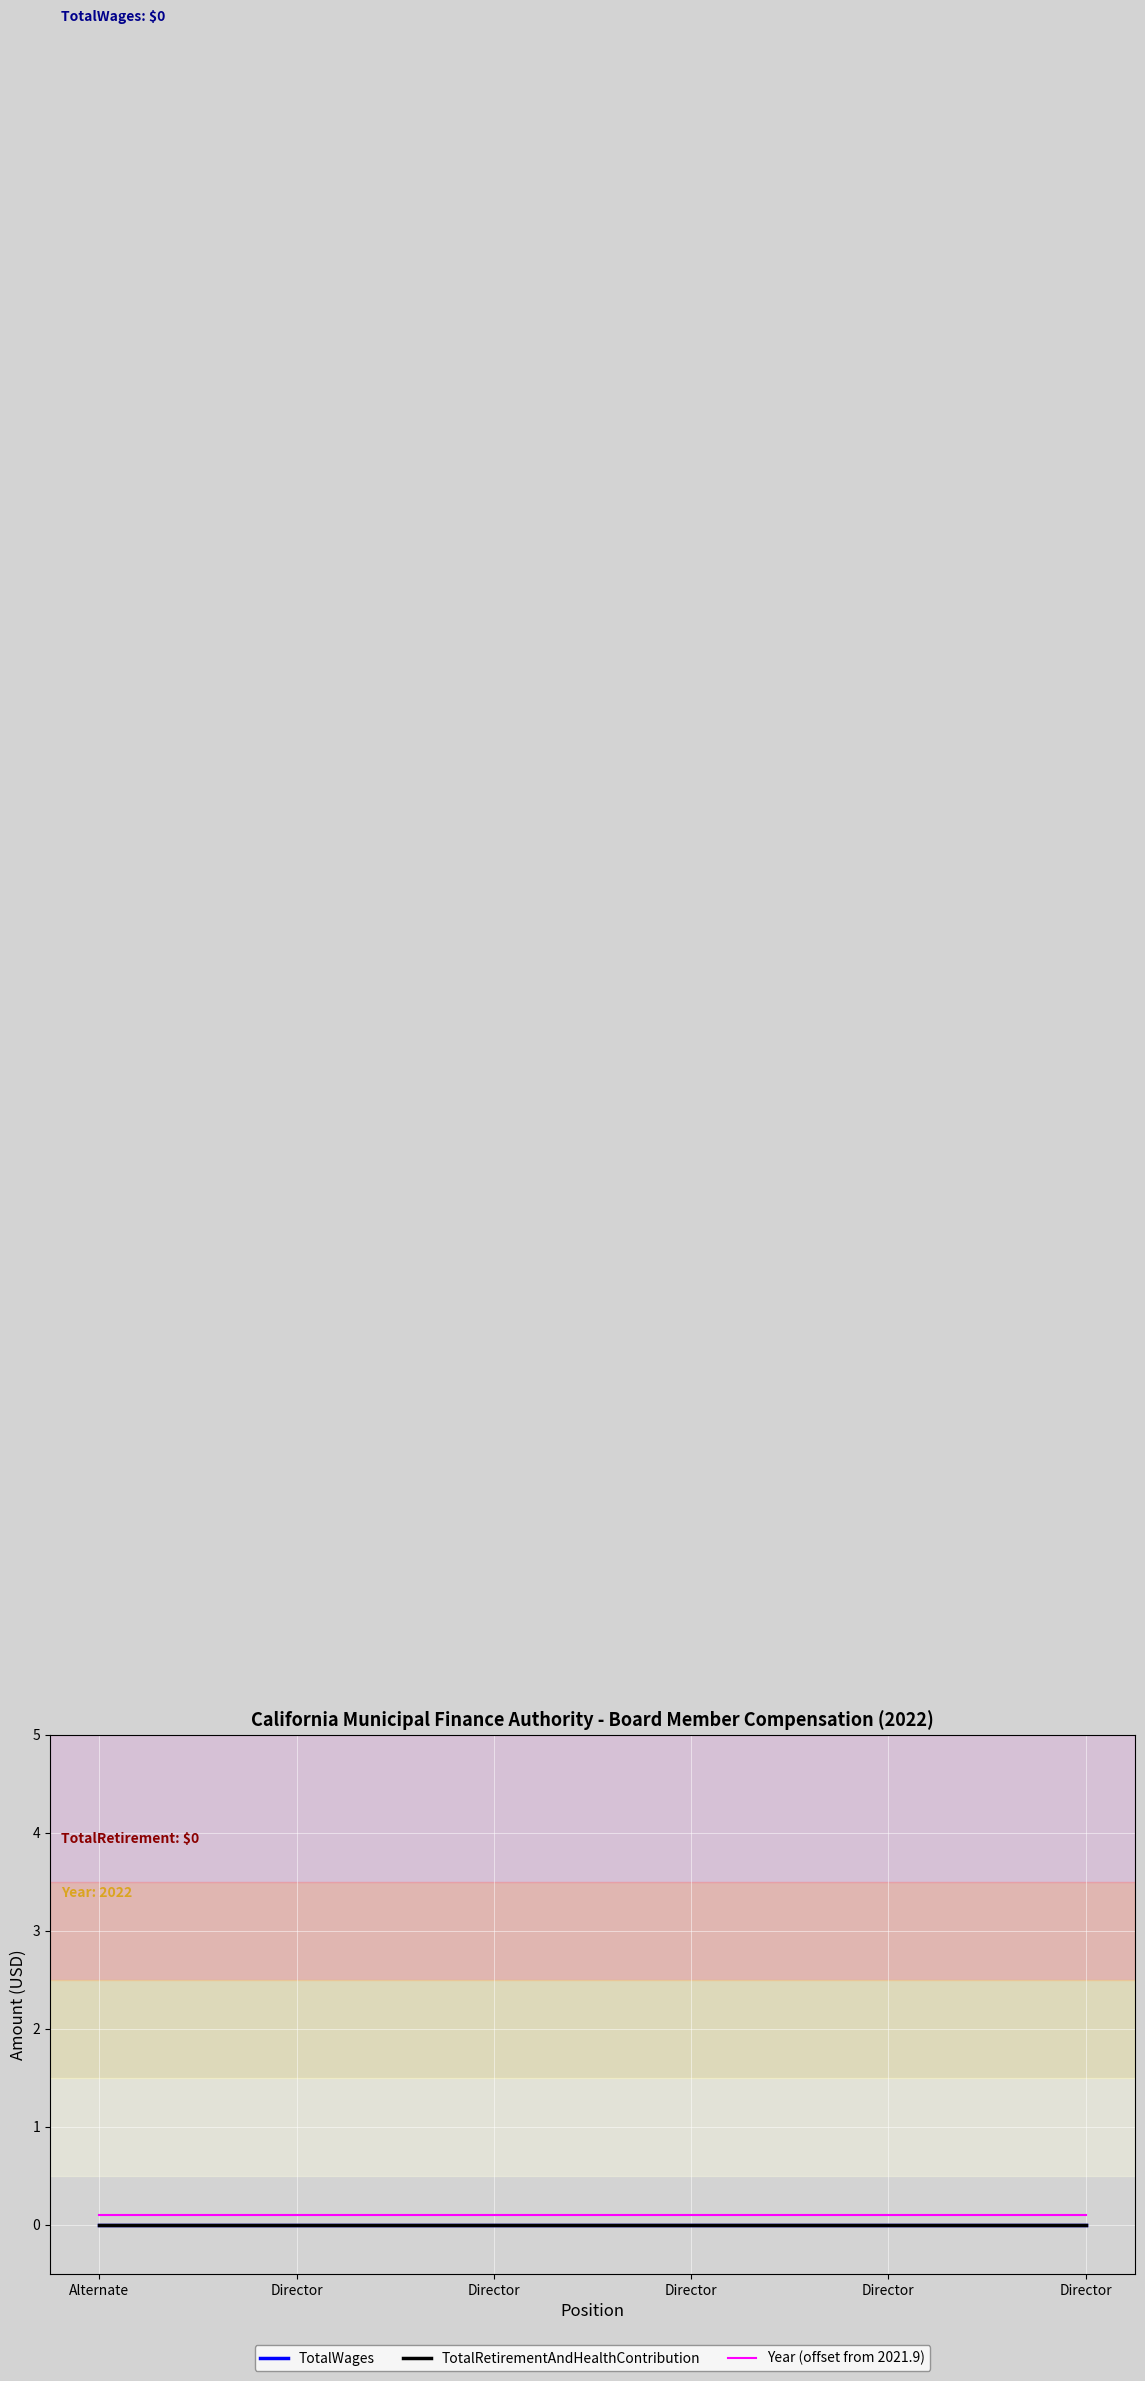

At Director, list the series in order from largest to smallest.

Year (offset from 2021.9), TotalWages, TotalRetirementAndHealthContribution